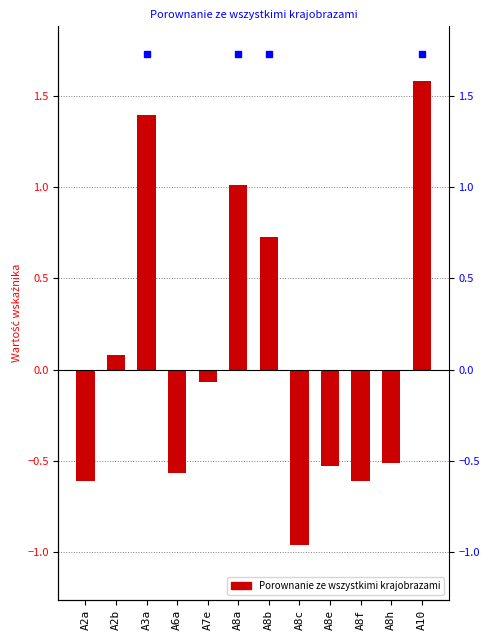

At which label is the value closest to 0?

A7e